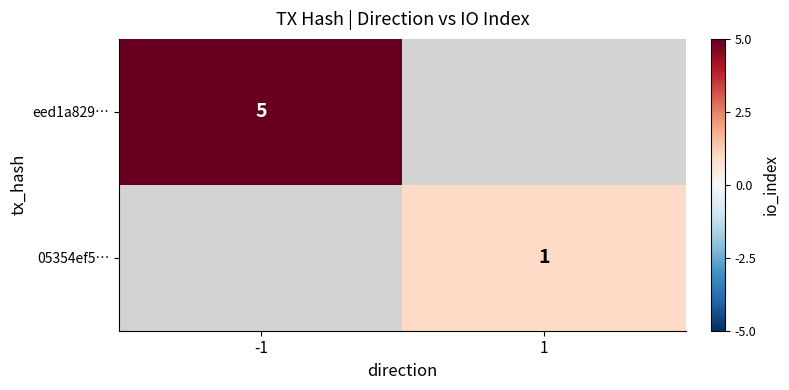

The 05354ef5… series shows 1 at 1. True or false?

True